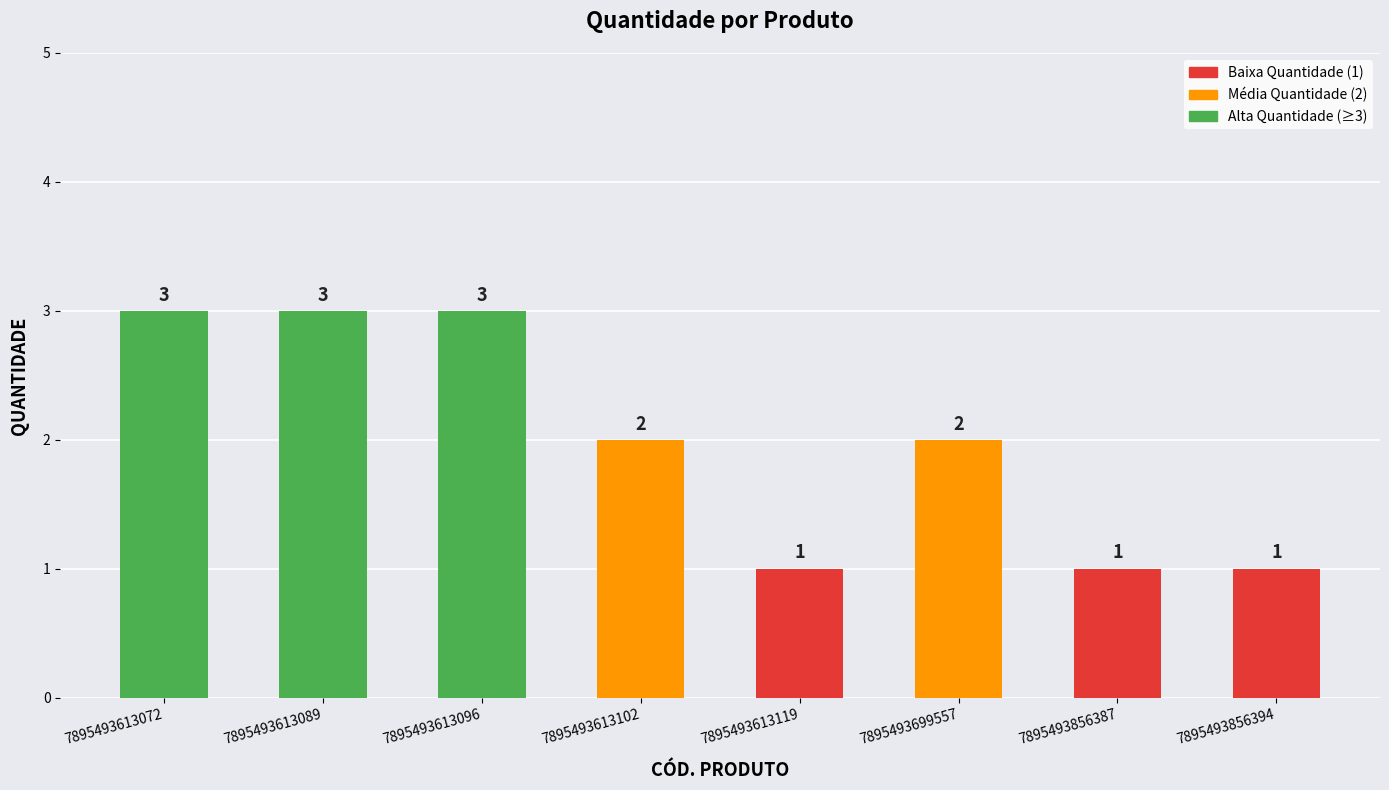

At which label does the data first exceed 2?

7895493613072